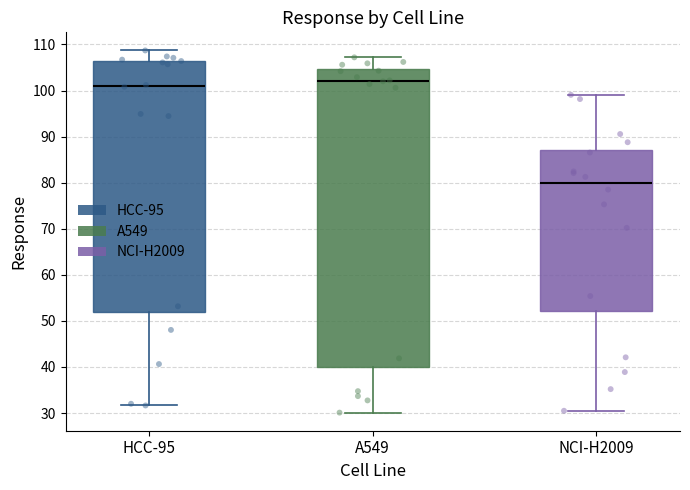

Which box has the highest median line?

A549